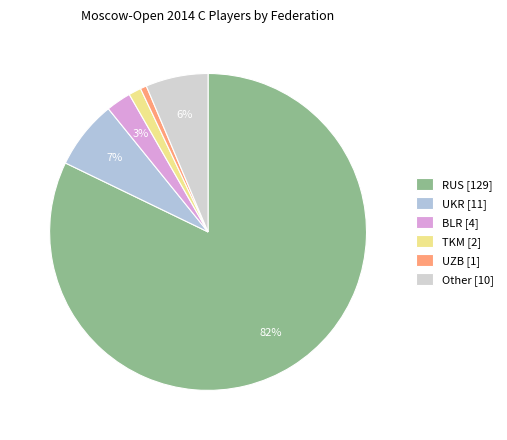

True or false: Other accounts for 6% of the total.

True